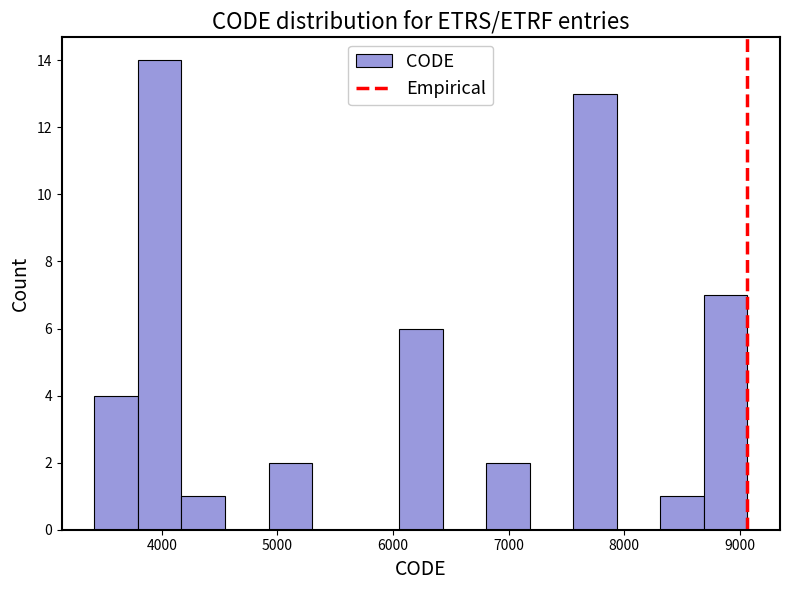

Read against the x-axis, roughly where is the centre of the tallest bar?

4000